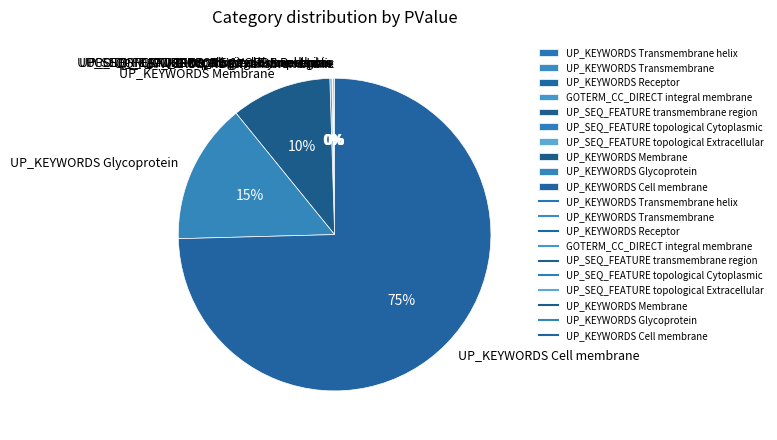

The UP_KEYWORDS Membrane slice represents 17% of the pie. True or false?

False